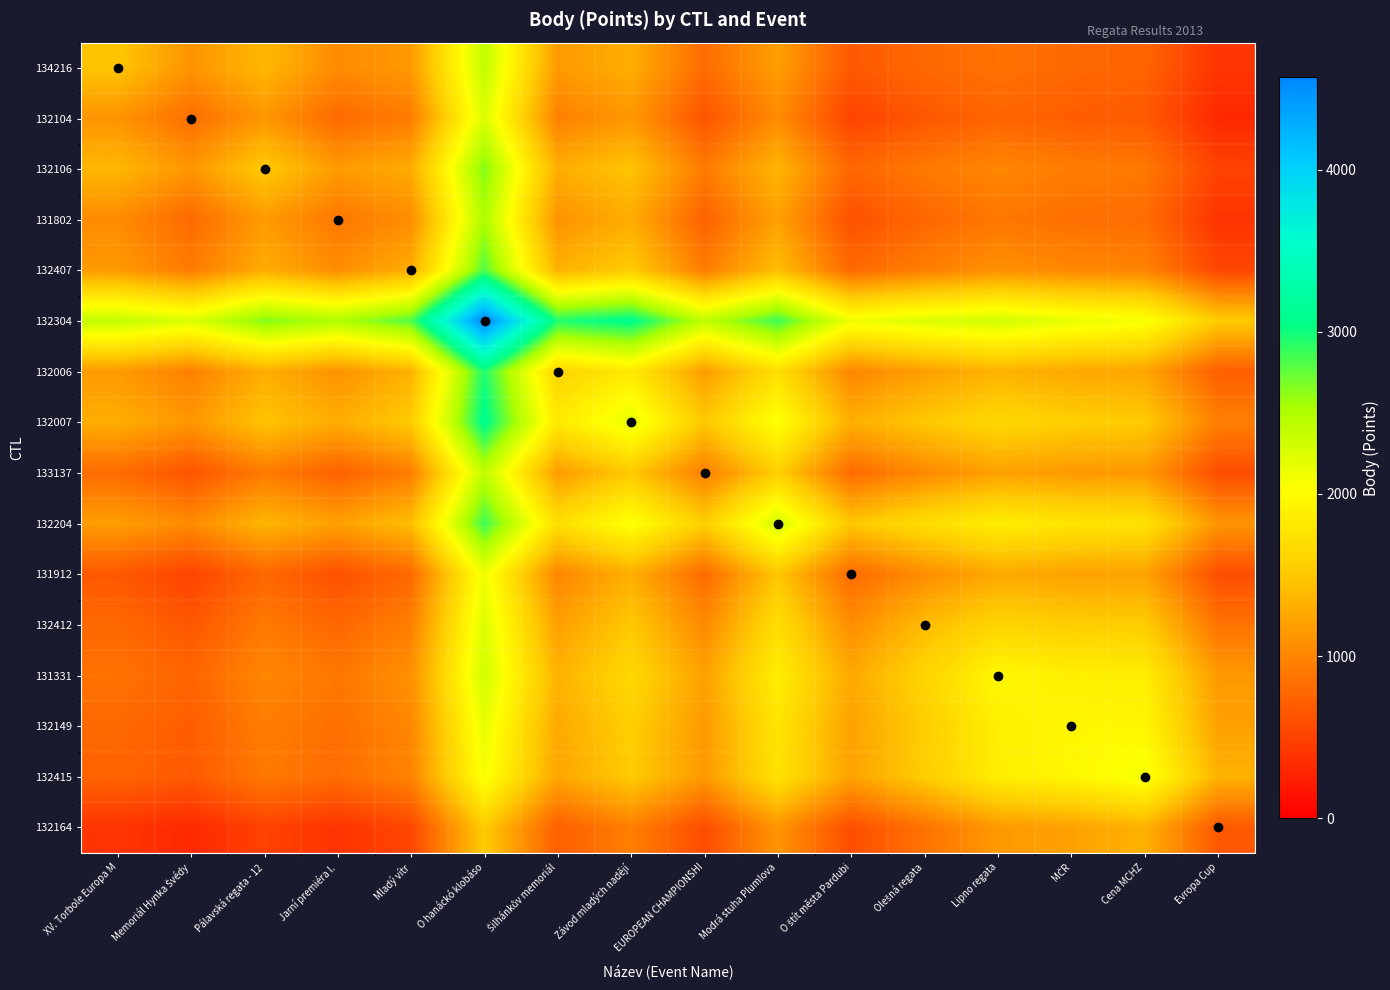

What is the greatest value displayed?

4570.0